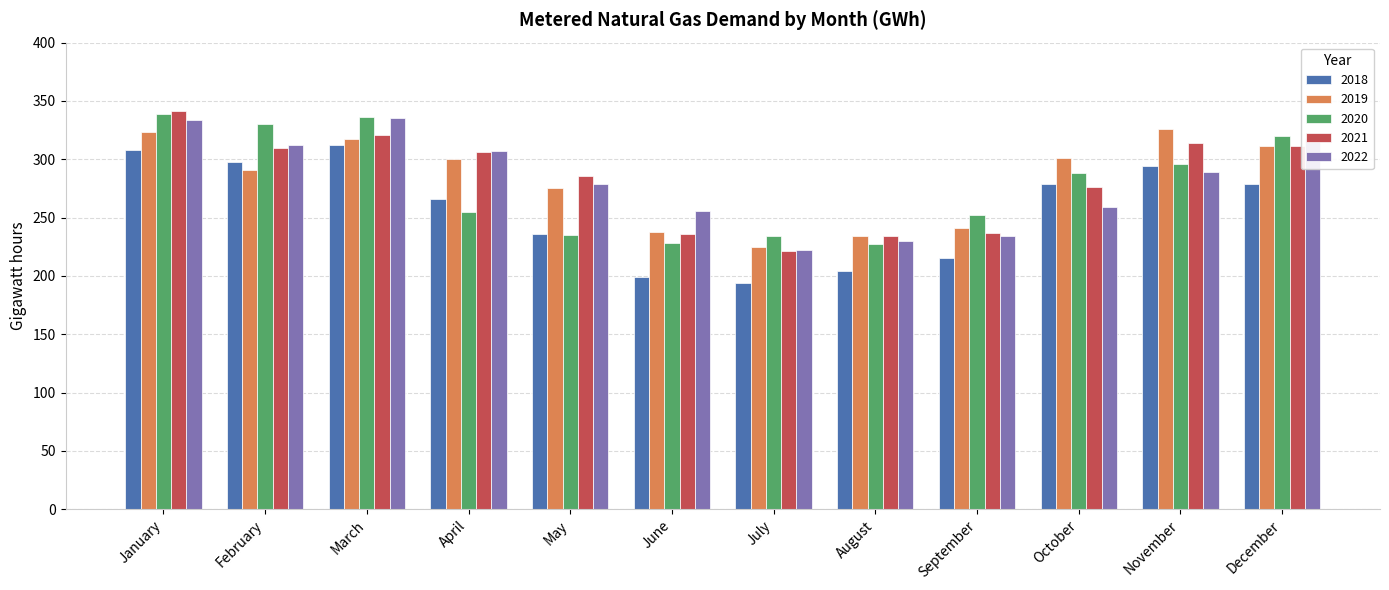

What is the total value across all series at January?

1645